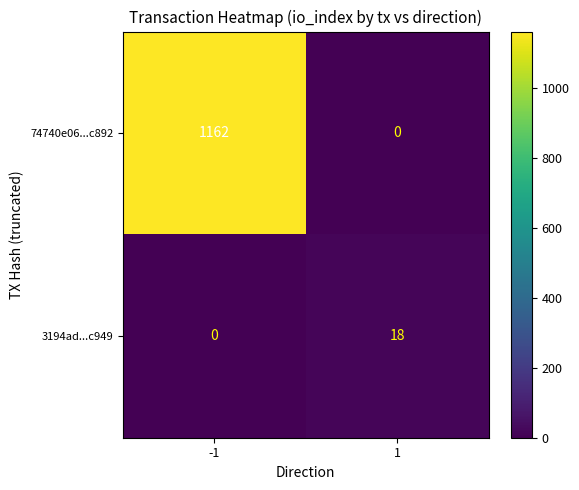

Count the number of categories in the chart.

2